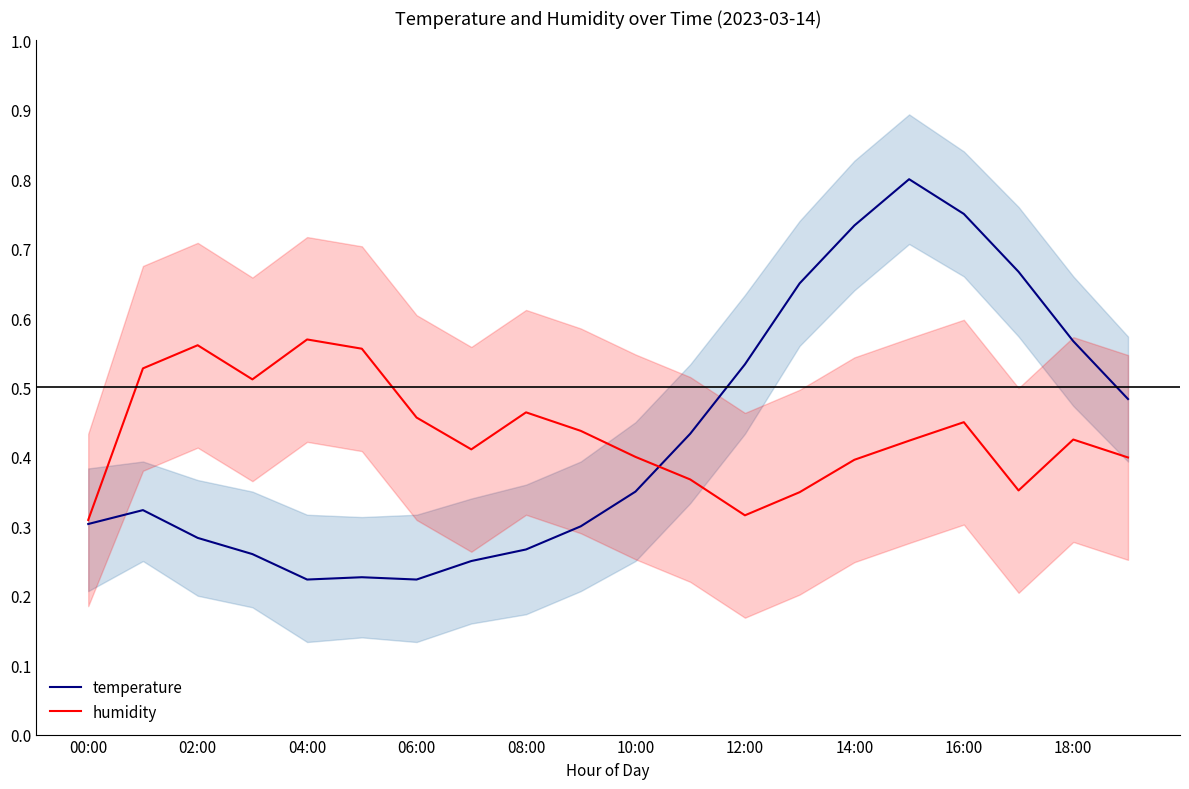

True or false: temperature has a value of 0.4 at 16:00.

False